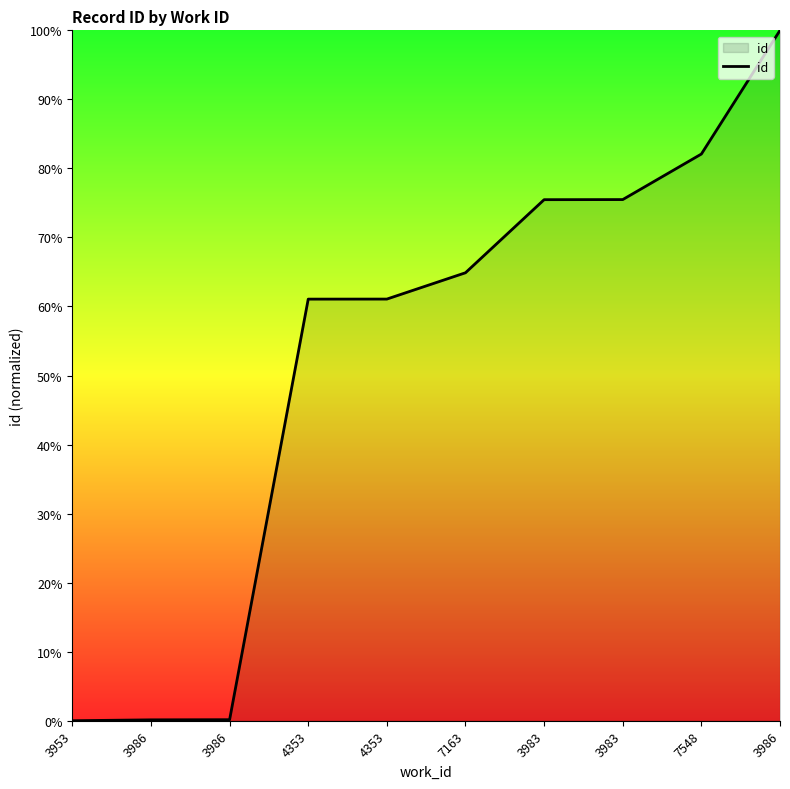

Reading left to right, what are all the values shown in this chart?

3953=0.0	3986=0.1	3986=0.1	4353=61.1	4353=61.1	7163=64.9	3983=75.5	3983=75.5	7548=82.1	3986=100.0